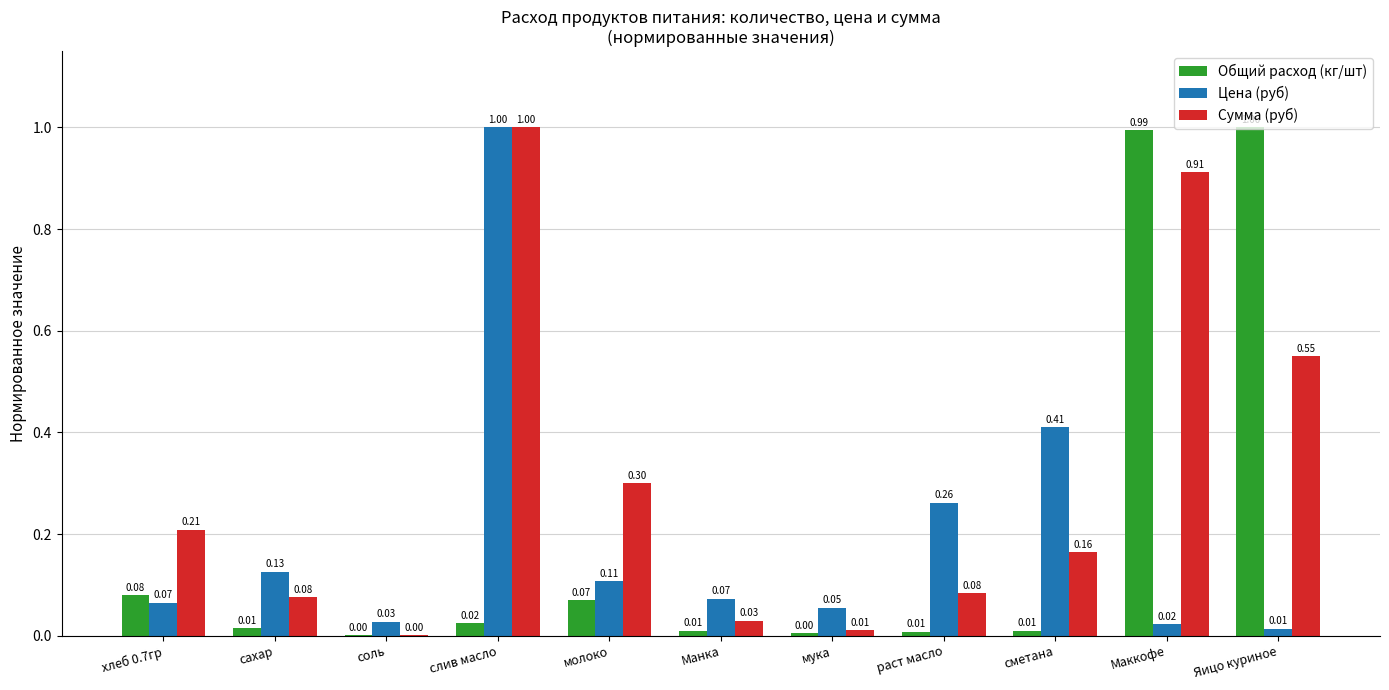

What is the highest value of the Общий расход (кг/шт) series?

1.0